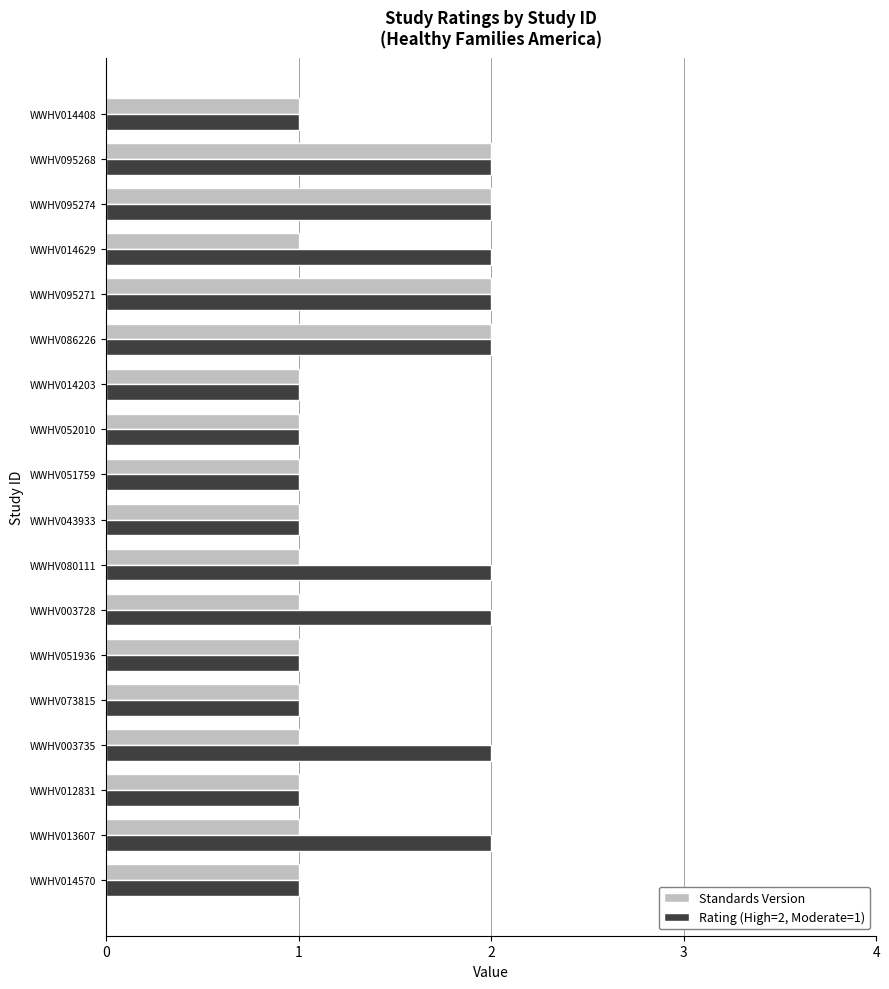

What is the average value of the Standards Version series?

1